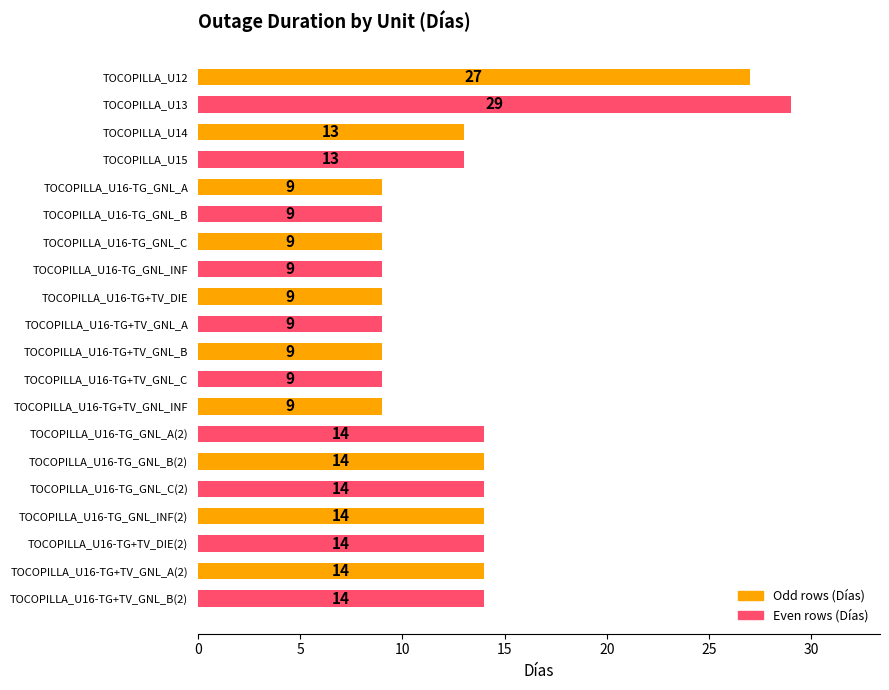

Read the value at TOCOPILLA_U16-TG+TV_GNL_A, to the nearest 10.

10